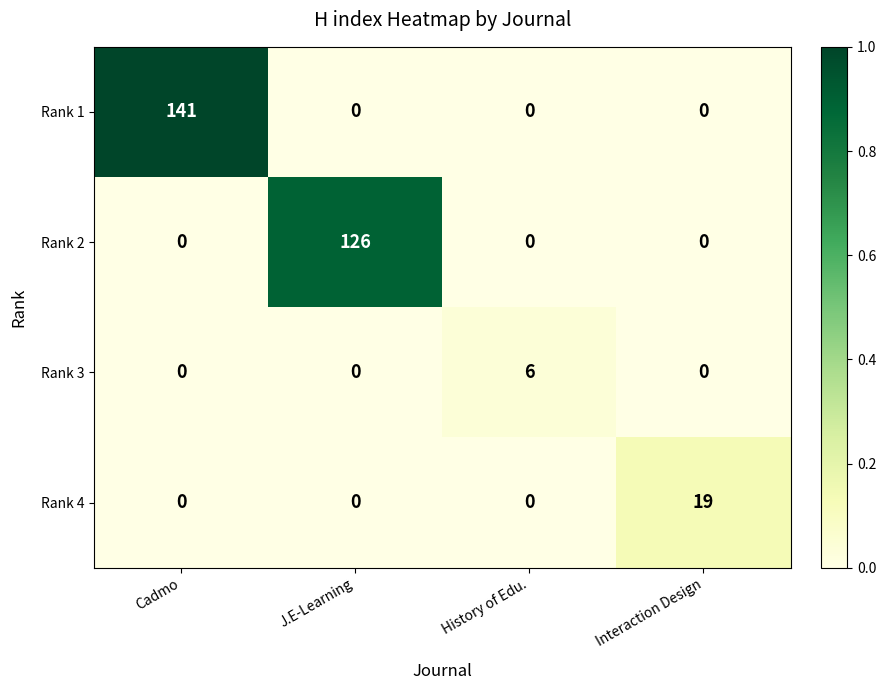

At which category is the sum across all series the highest?

Cadmo